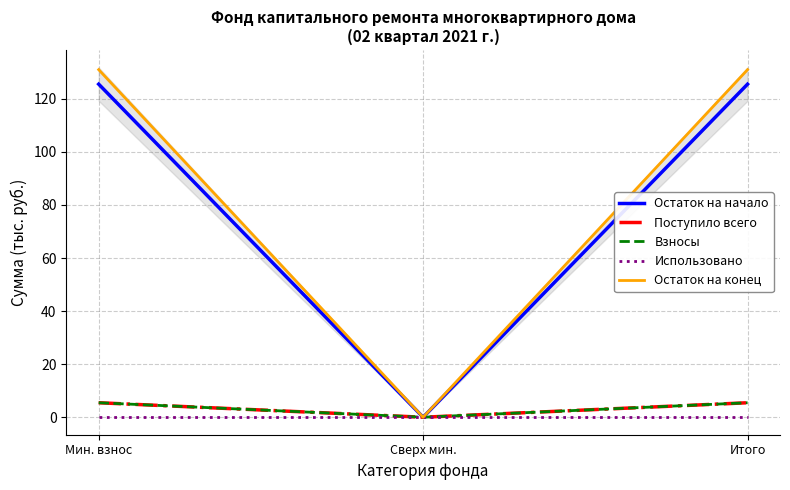

Reading left to right, list all the values displayed in this chart.

Остаток на начало: Мин. взнос=125.5	Сверх мин.=0.0	Итого=125.5
Поступило всего: Мин. взнос=5.5	Сверх мин.=0.0	Итого=5.5
Взносы: Мин. взнос=5.5	Сверх мин.=0.0	Итого=5.5
Использовано: Мин. взнос=0.0	Сверх мин.=0.0	Итого=0.0
Остаток на конец: Мин. взнос=131.0	Сверх мин.=0.0	Итого=131.0